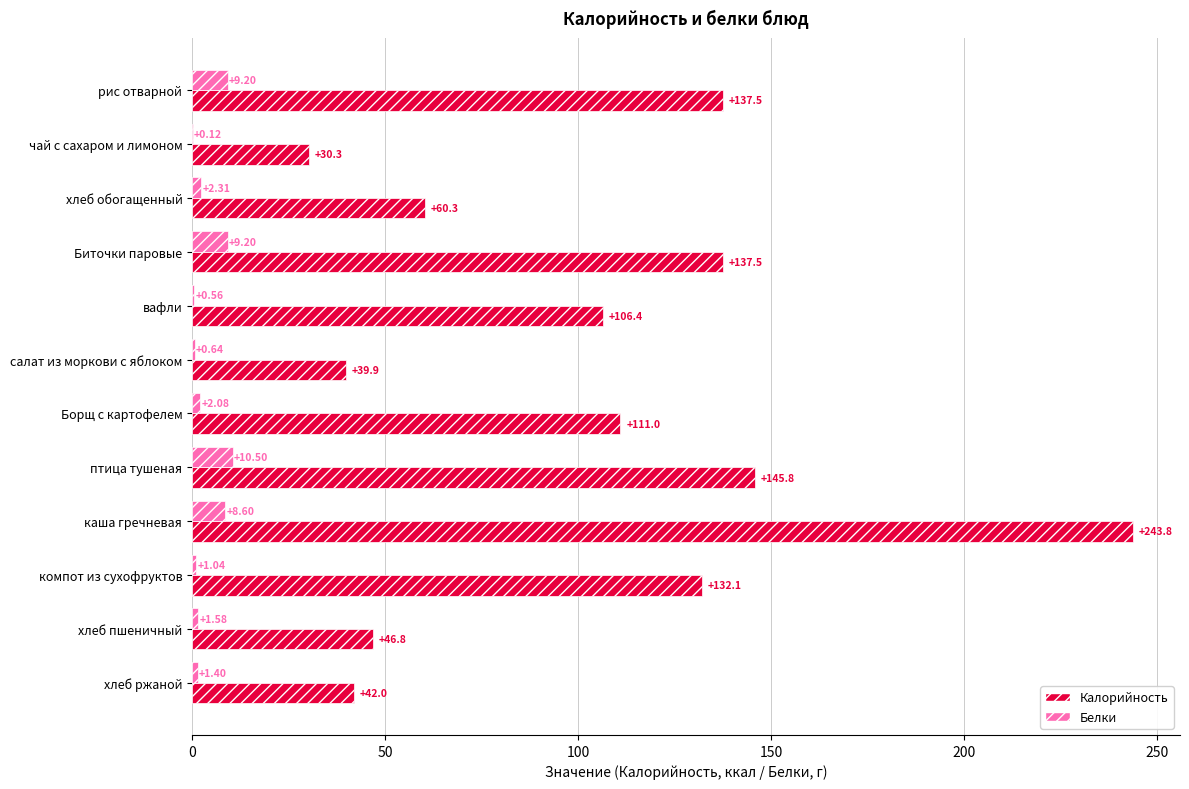

Which series has the largest total across all categories?

Калорийность